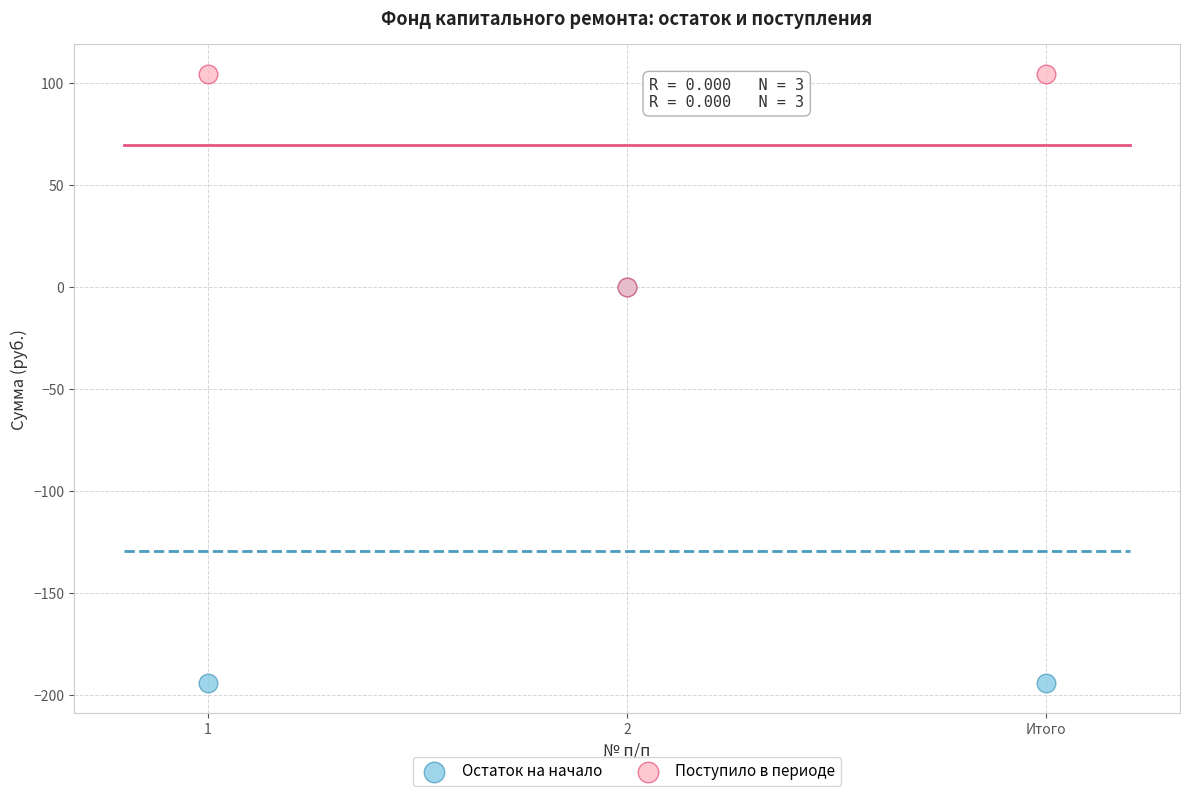

What are all the series names shown in the legend?

Остаток на начало, Поступило в периоде